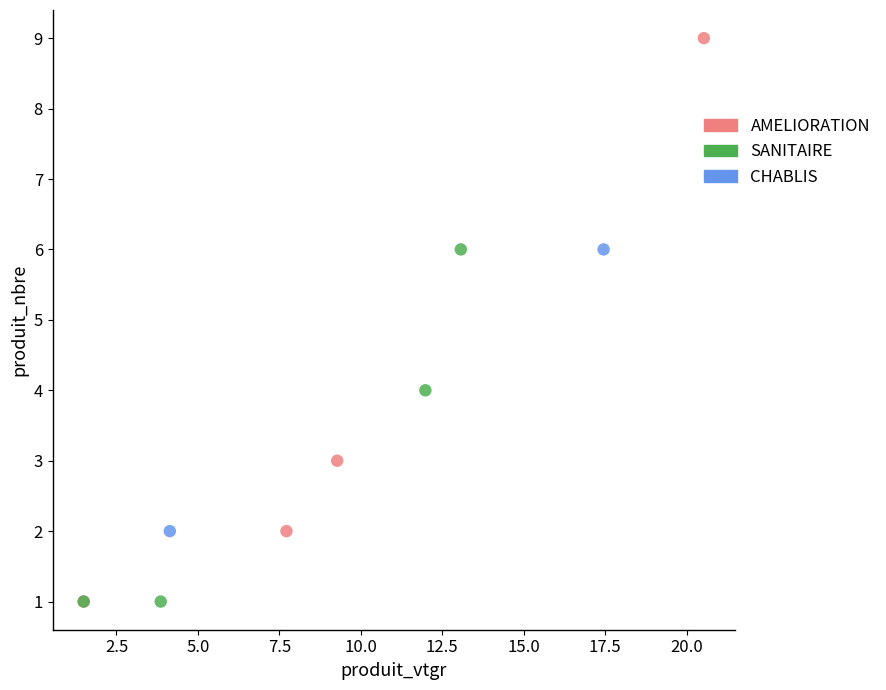

What are all the series names shown in the legend?

AMELIORATION, SANITAIRE, CHABLIS